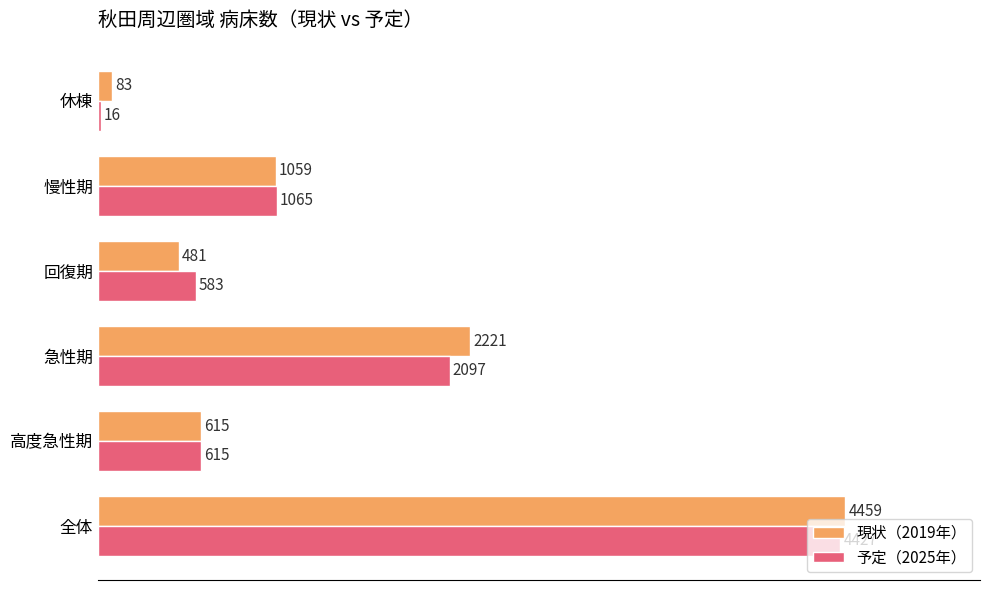

Count the number of data series in this chart.

2